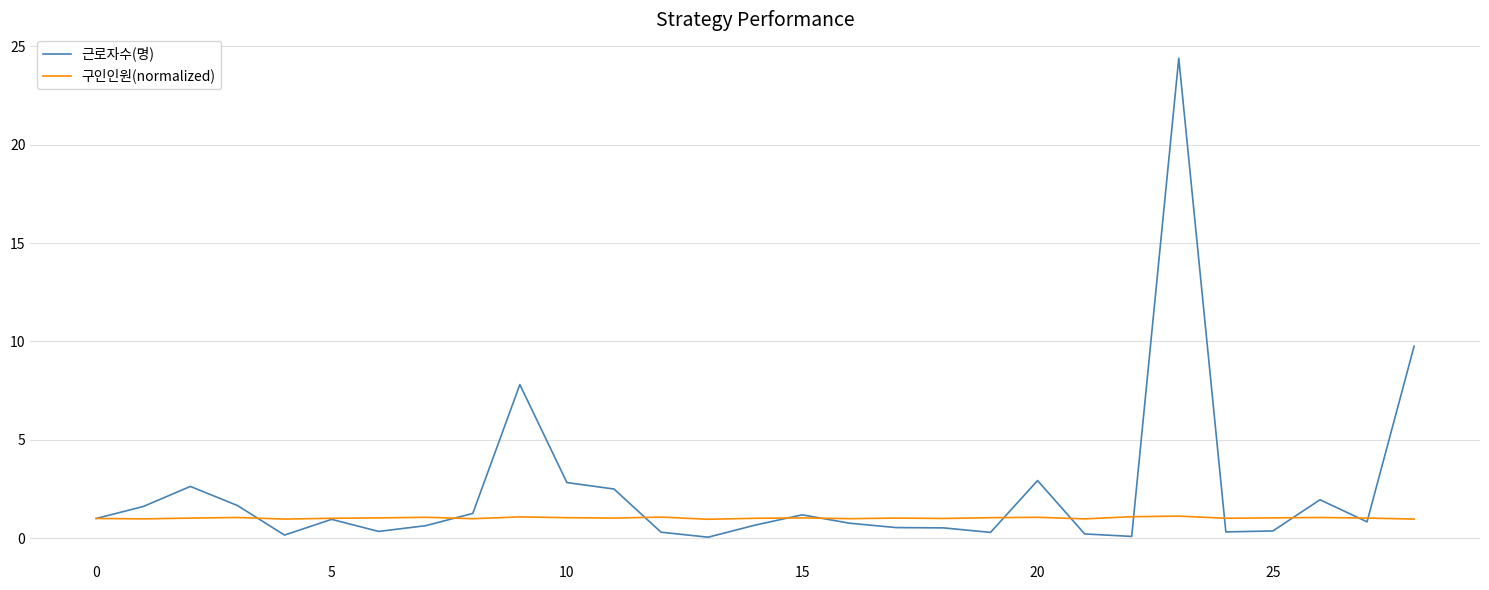

What is the minimum value for 구인인원(normalized)?

1.0